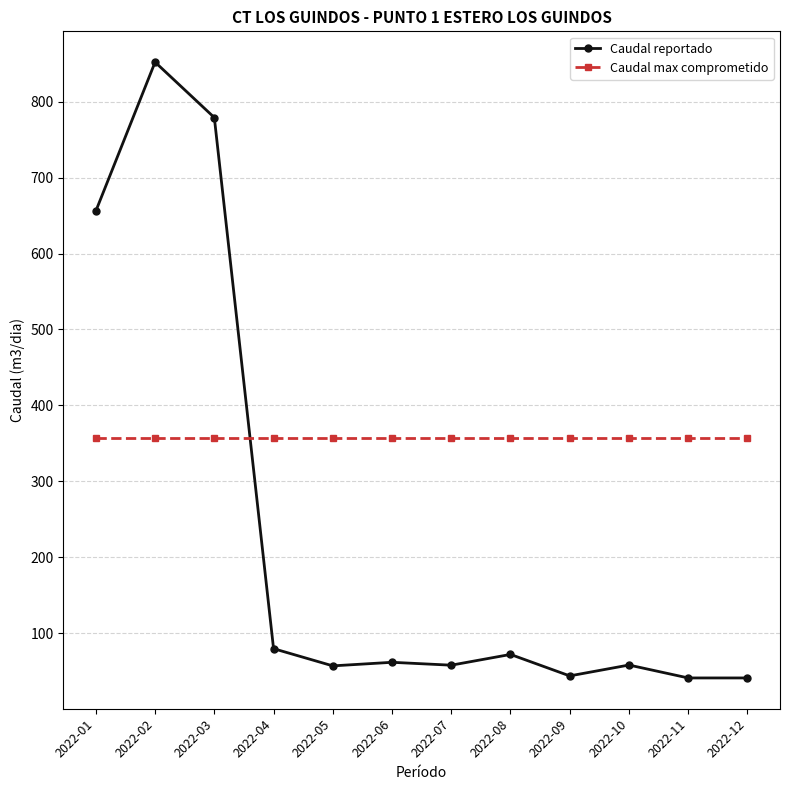

Where is the first local maximum for Caudal reportado?

2022-02